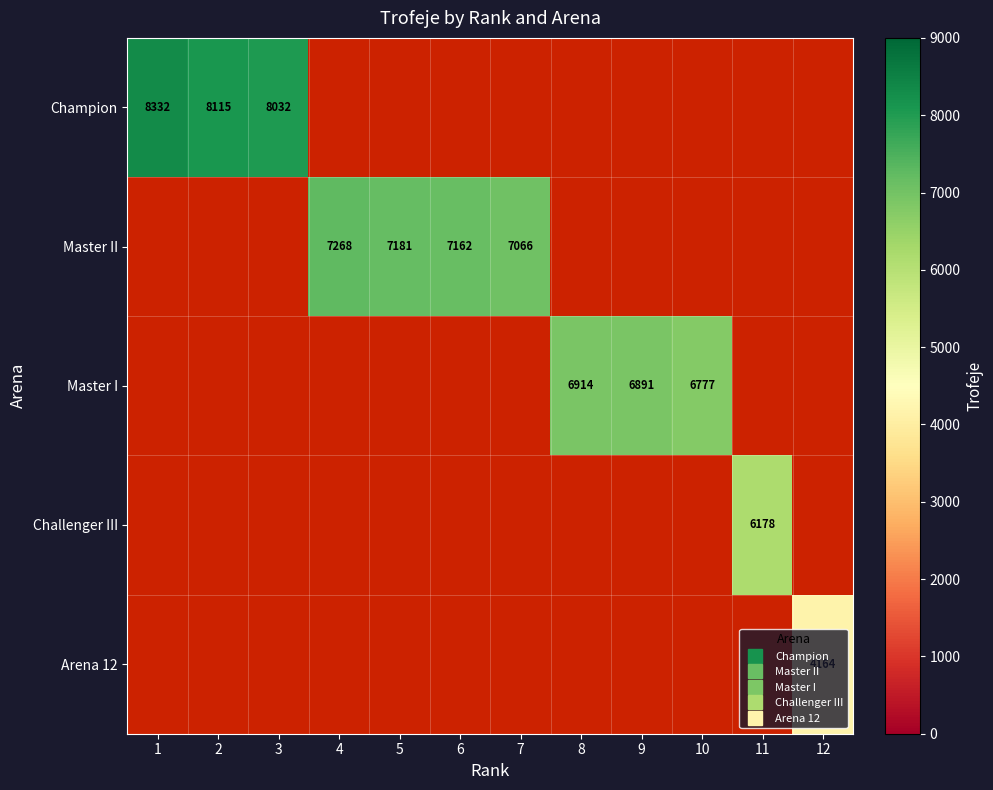

How many values in Master I are above zero?

3